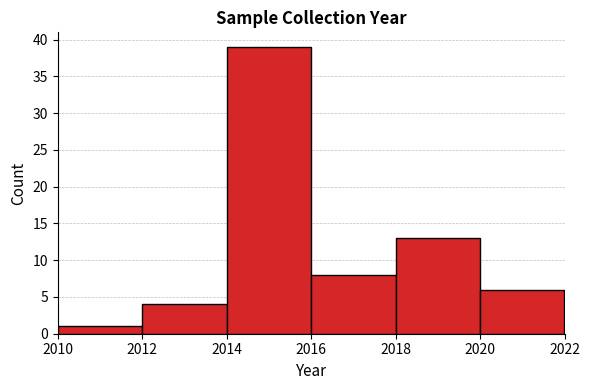

Reading left to right, list every bar in this chart as the range it spans on the x-axis followed by its height. The values are not printed on the chart, so give them approximately, as read against the axis.

2010 to 2012: 1
2012 to 2014: 4
2014 to 2016: 39
2016 to 2018: 8
2018 to 2020: 13
2020 to 2022: 6